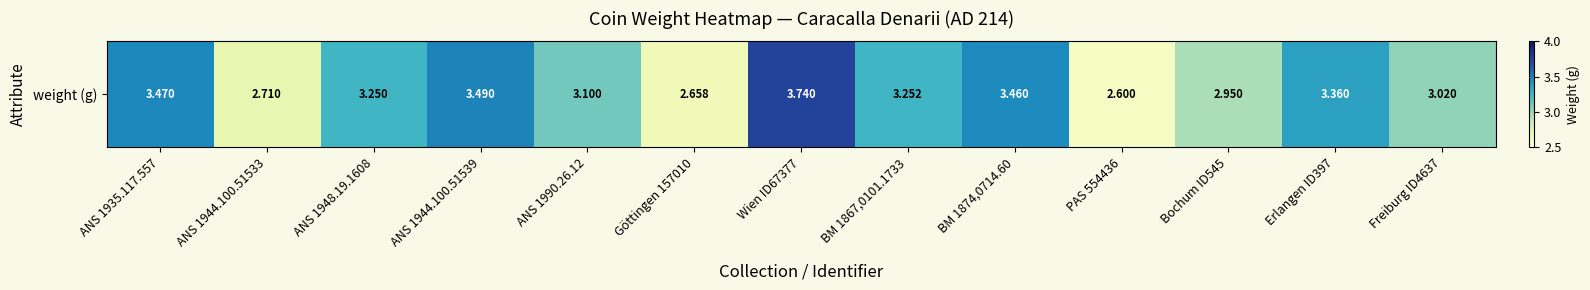

What is the change in value from ANS 1948.19.1608 to Wien ID67377?

+0.5